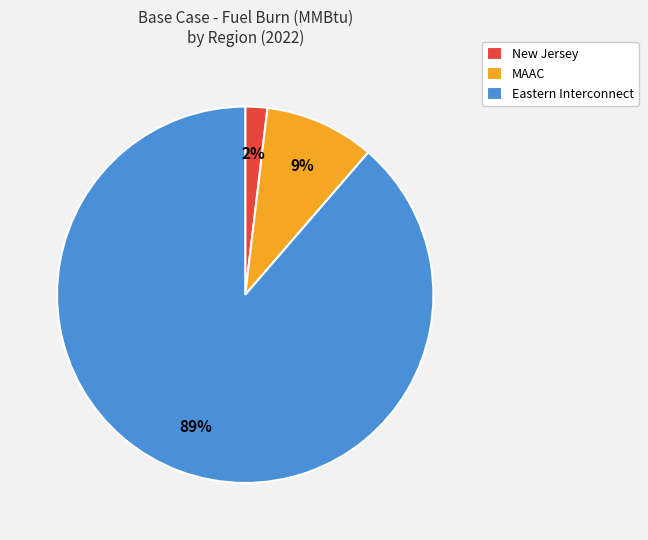

What is the majority slice?

Eastern Interconnect